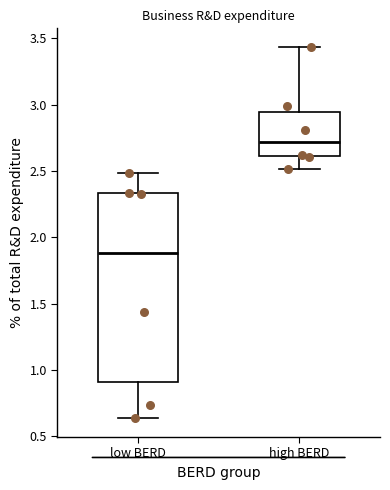

Where is the upper edge of the box for high BERD on the y-axis? The values are not printed on the chart, so give them approximately, as read against the axis.

2.95